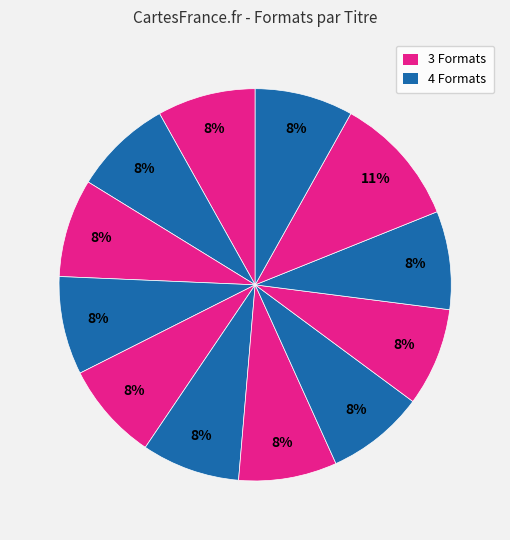

Does any single category account for the majority?

No